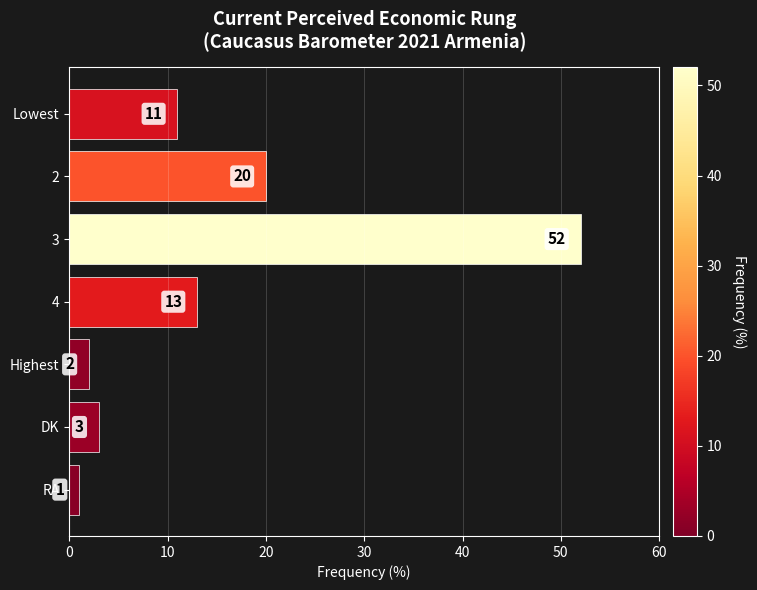

Approximately how many times larger is the value at 3 compared to DK?

17.3